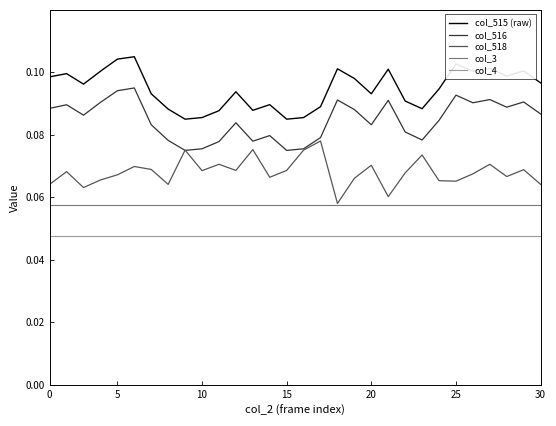

Rank the series by their average value, from highest to lowest.

col_515 (raw), col_516, col_518, col_3, col_4